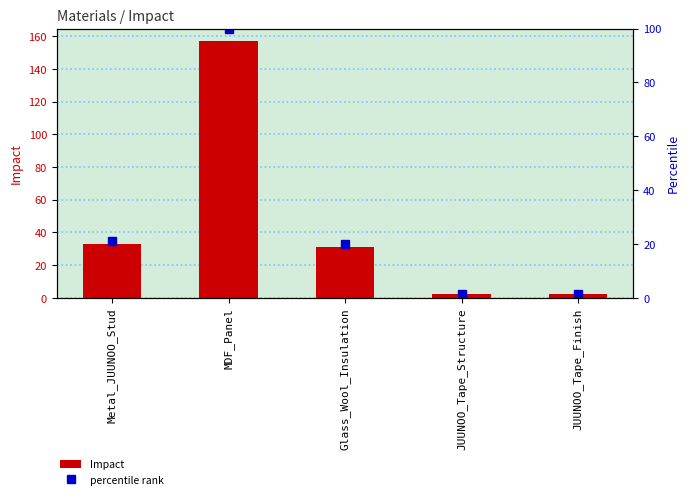

At how many categories does at least one series exceed 42?

1